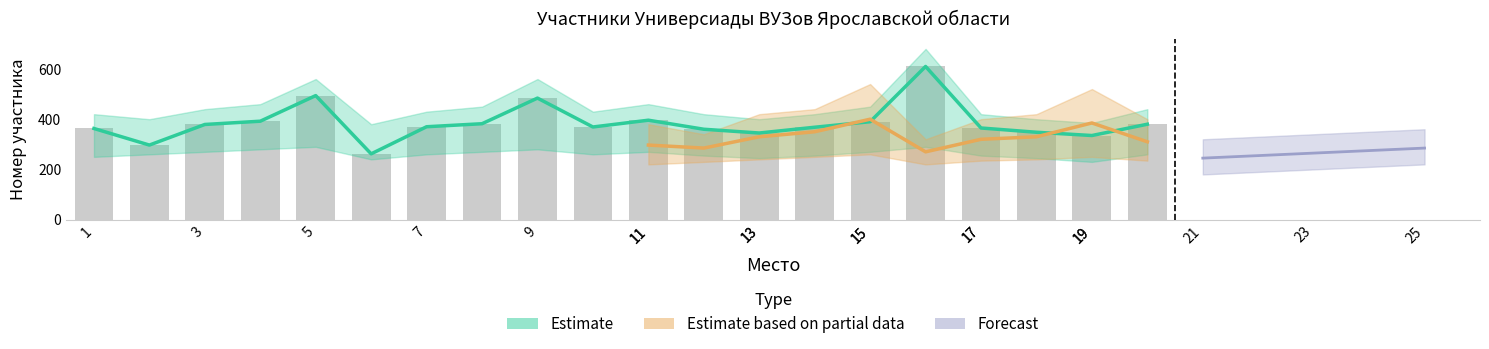

What is the maximum value shown in the chart?

610